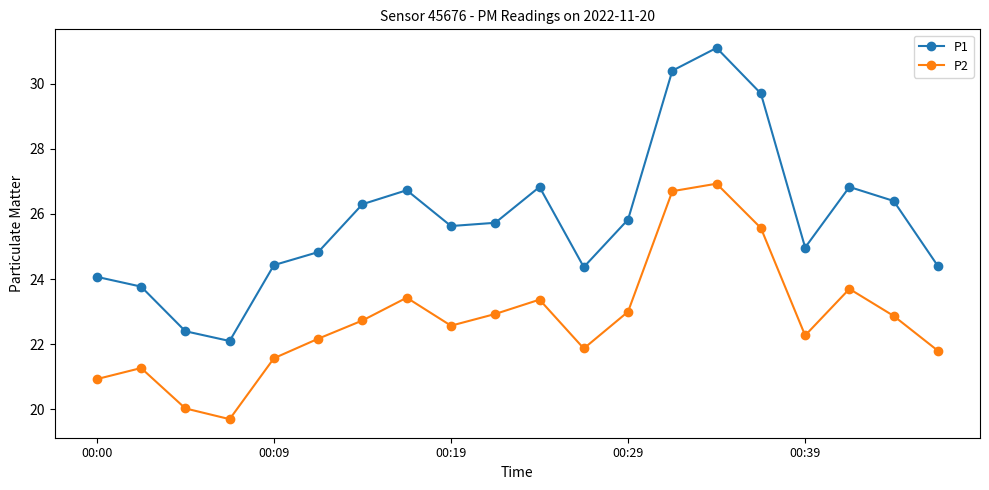

Reading left to right, extract all data points from this chart.

P1: 24.1	23.8	22.4	22.1	24.4	24.8	26.3	26.7	25.6	25.7	26.8	24.4	25.8	30.4	31.1	29.7	25.0	26.8	26.4	24.4
P2: 20.9	21.3	20.0	19.7	21.6	22.2	22.7	23.4	22.6	22.9	23.4	21.9	23.0	26.7	26.9	25.6	22.3	23.7	22.9	21.8